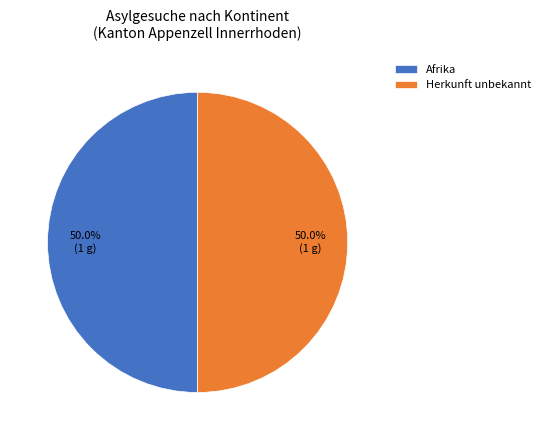

To the nearest percent, what is the difference between the largest and smallest slice percentages?

0%